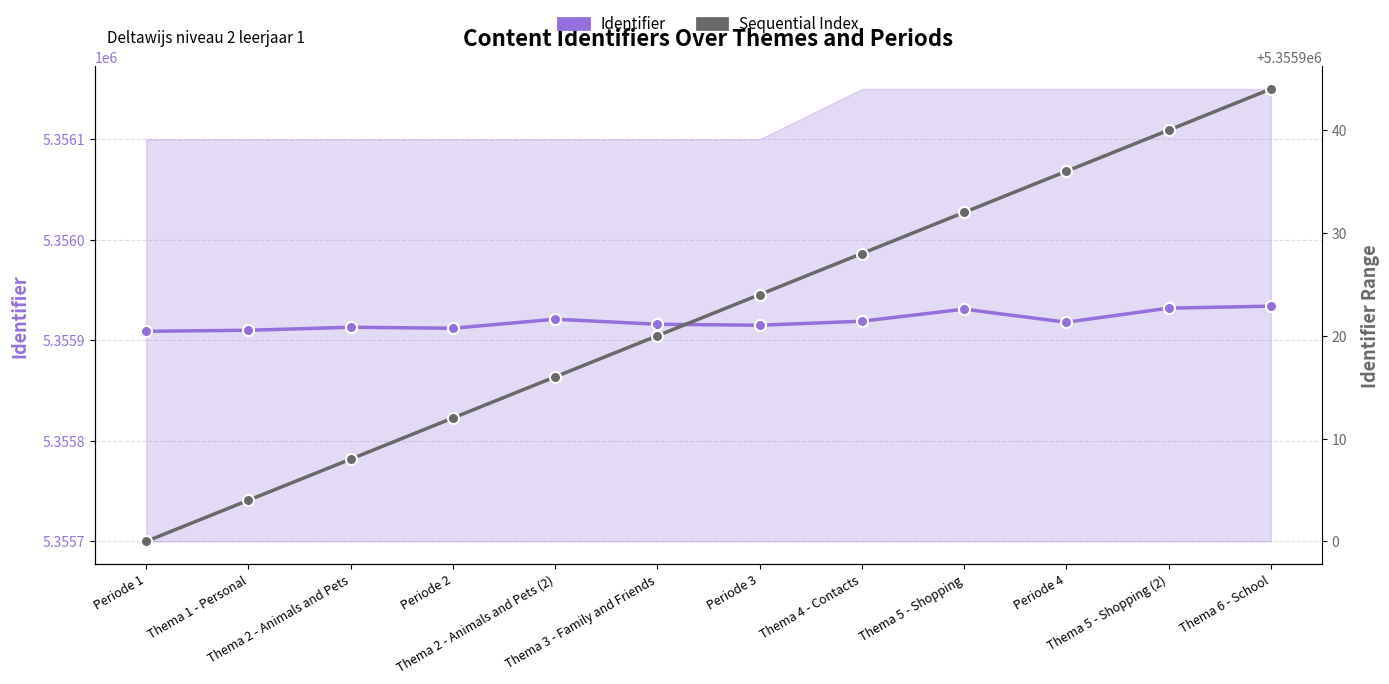

What is the minimum value for Sequential Index?

5355900